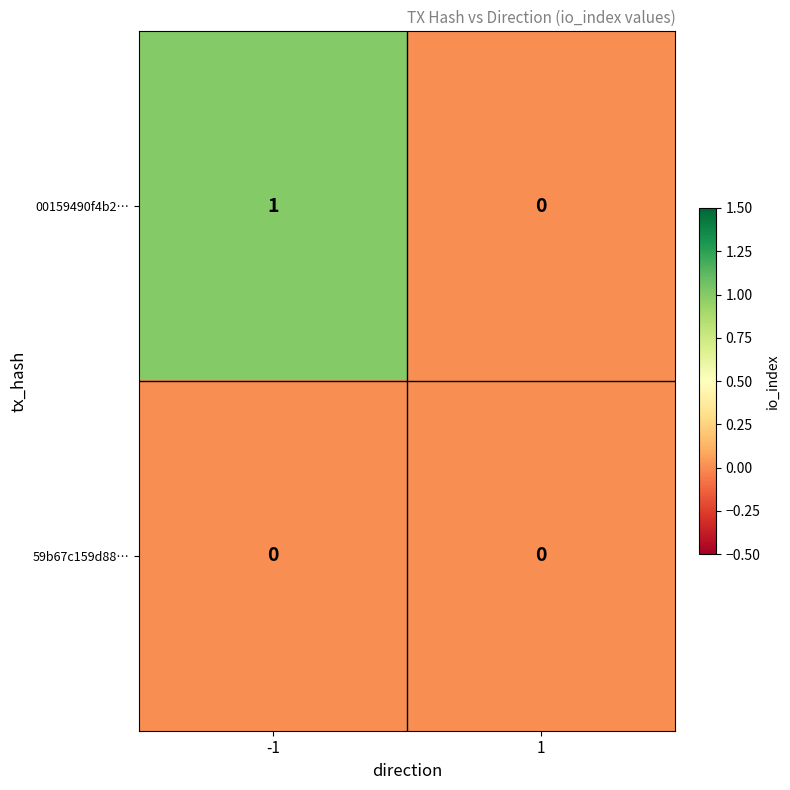

Which series has the largest total across all categories?

00159490f4b2…